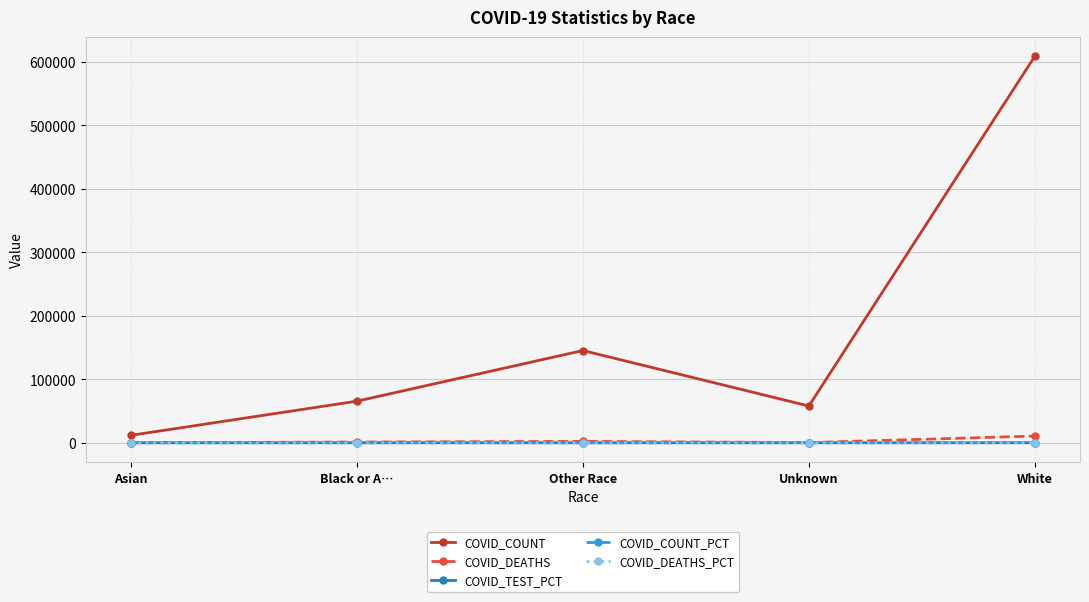

At which category is the sum across all series the highest?

White